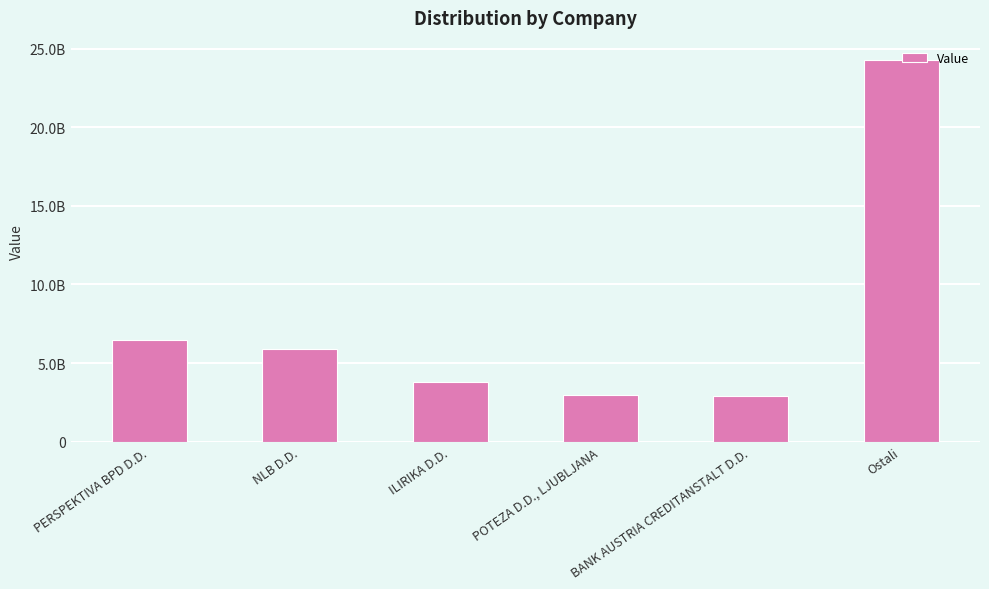

What is the minimum value shown in the chart?

2922338288.3